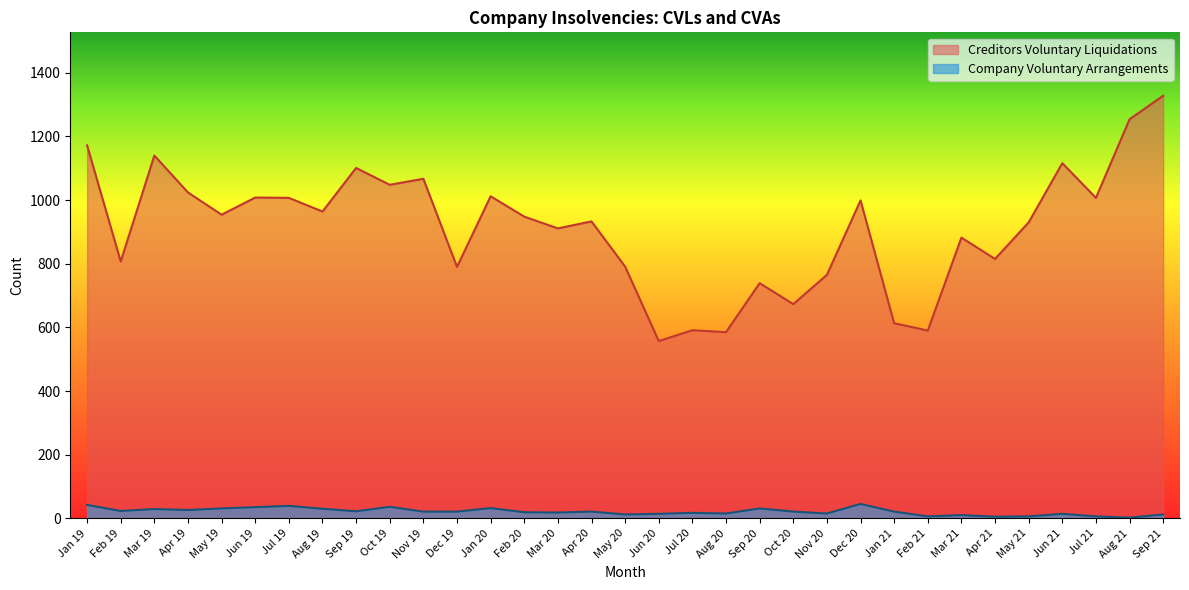

True or false: Creditors Voluntary Liquidations and Company Voluntary Arrangements intersect in this chart.

False